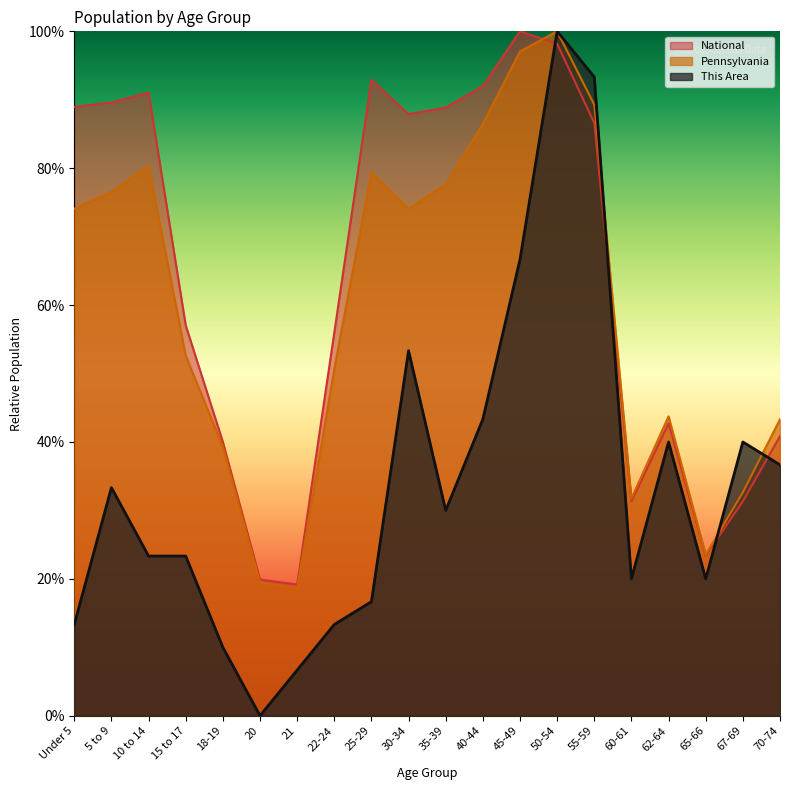

Where does the Pennsylvania series first go above 74?

Under 5